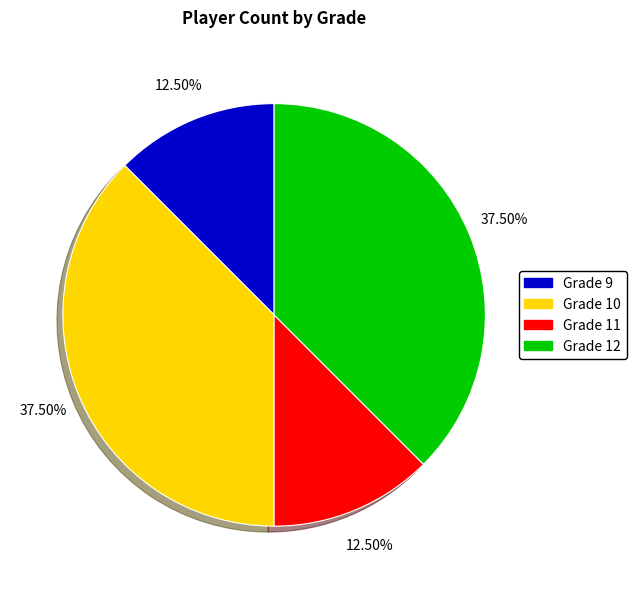

What is the ratio of the value at Grade 9 to the value at Grade 11?

1.0